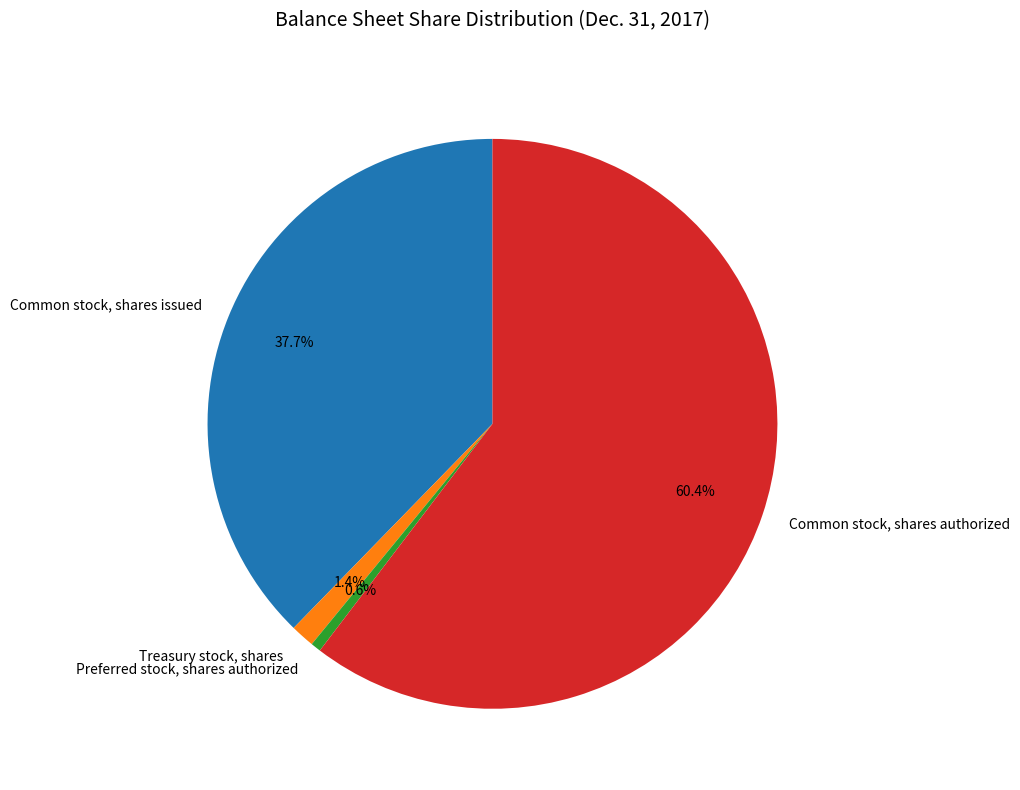

Which category has the biggest portion of the pie?

Common stock, shares authorized